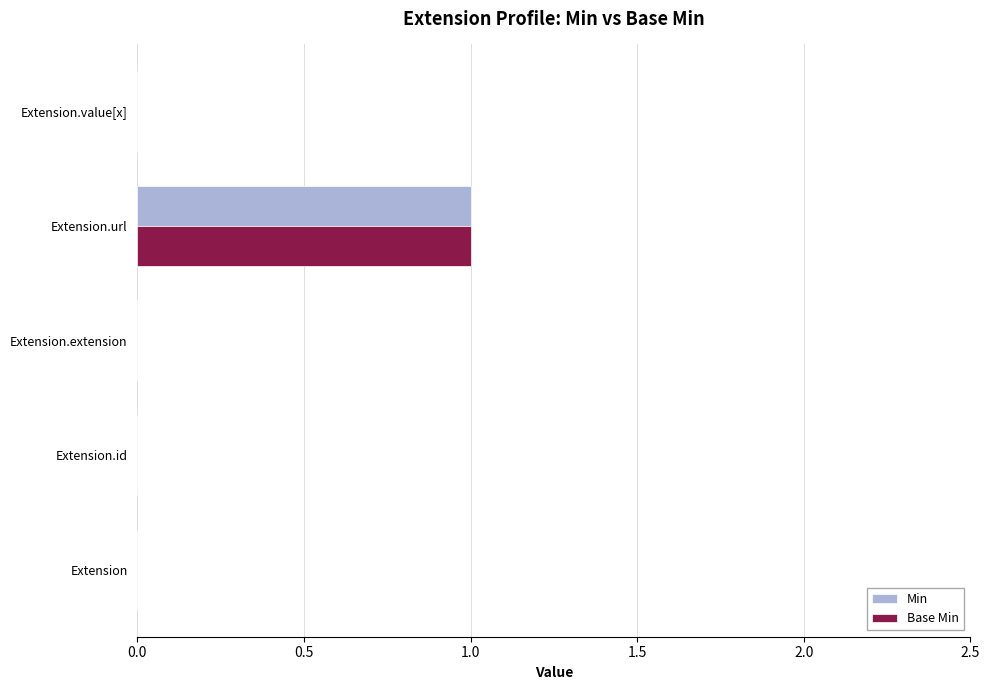

Which label corresponds to the largest value in the chart?

Extension.url